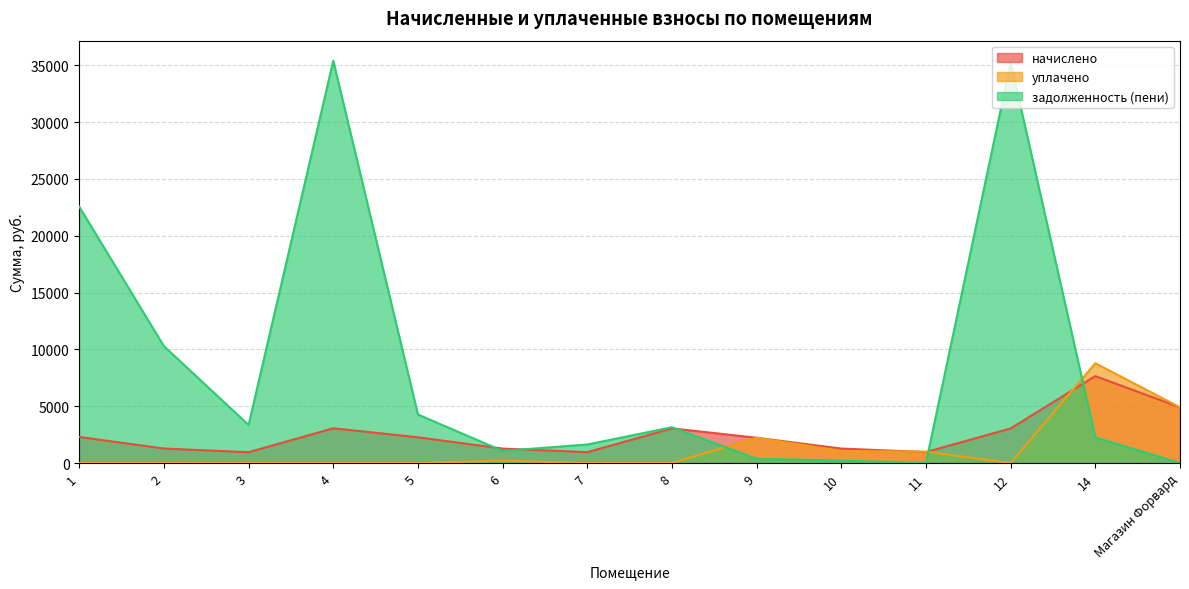

How many lines are shown in the chart?

3